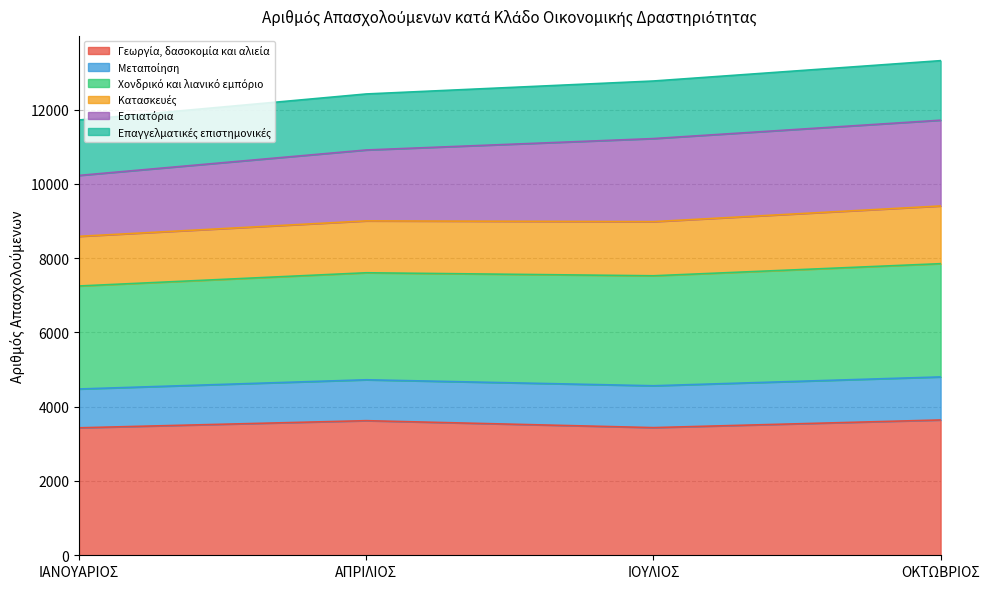

True or false: Χονδρικό και λιανικό εμπόριο has more than 2 interior local peaks.

False